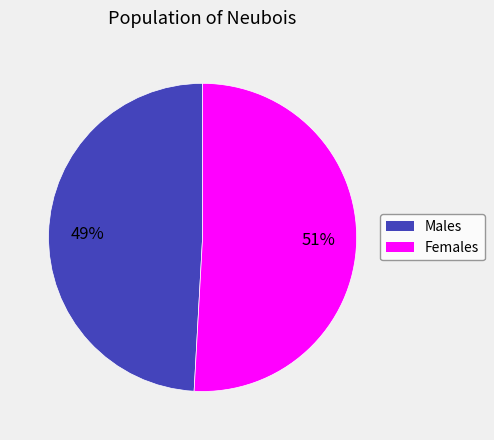

Does any single category account for the majority?

Yes